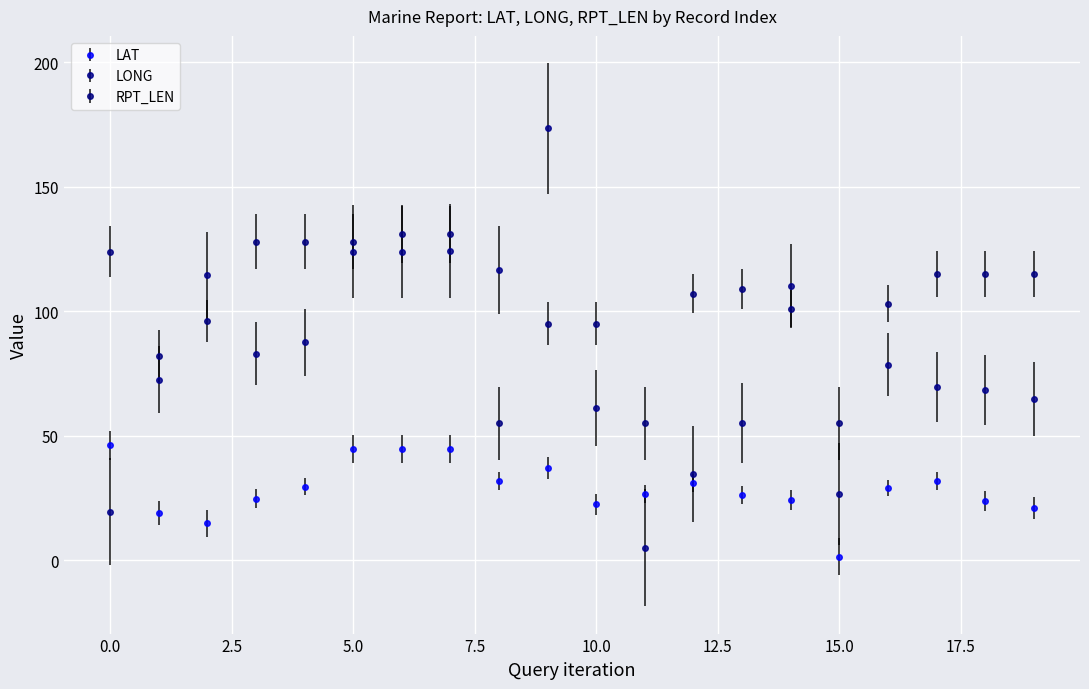

Does the chart have visible grid lines?

Yes